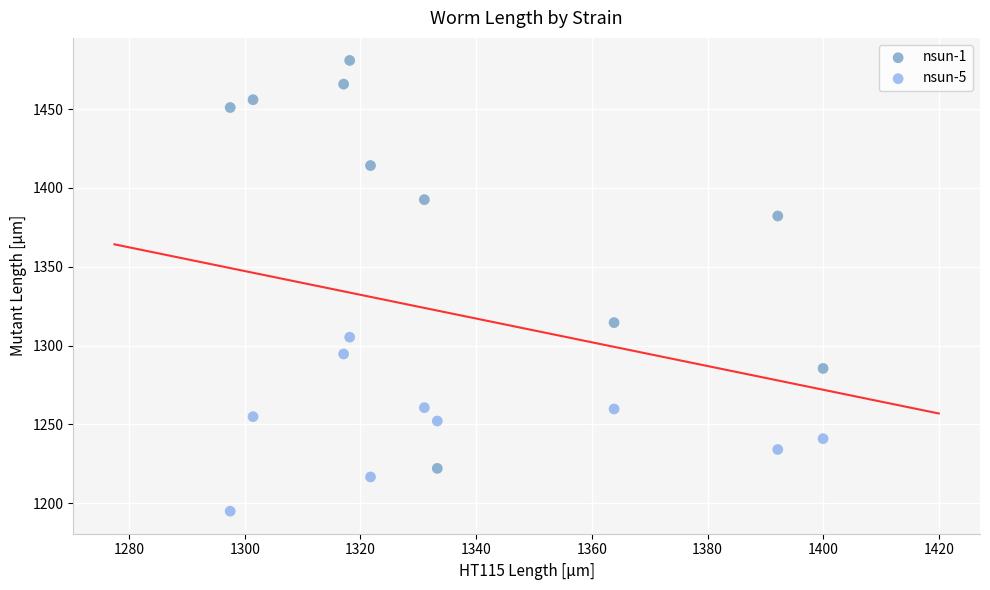

Which series has the largest Y range (max minus min)?

nsun-1